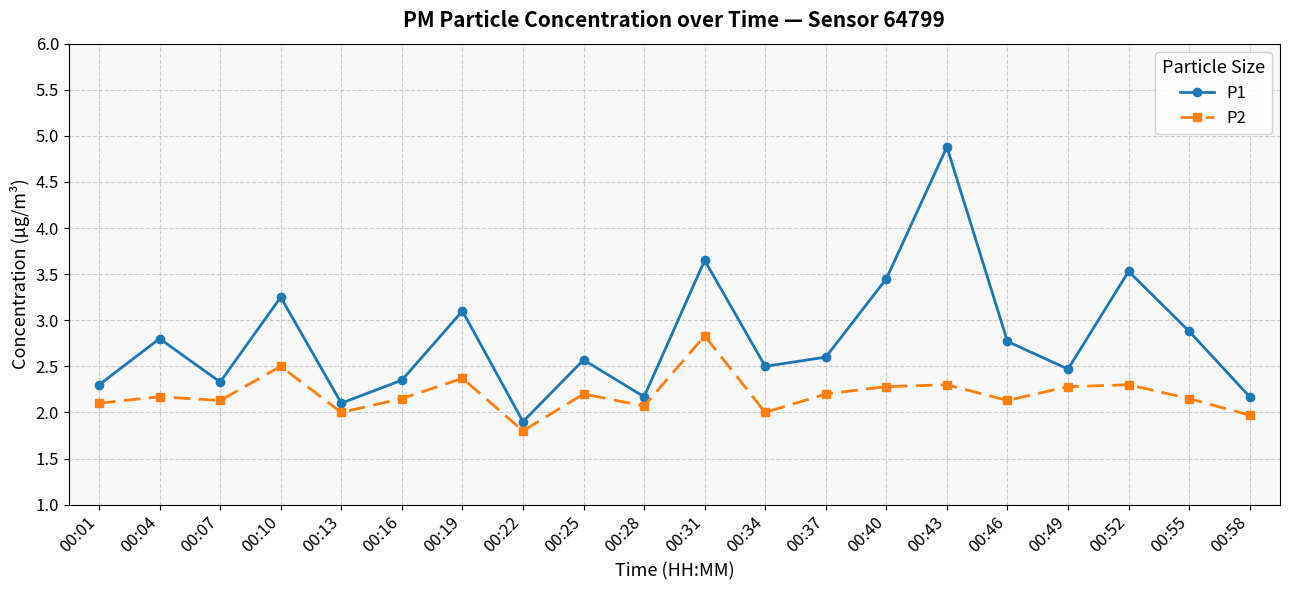

List the series in order of their peak value, lowest first.

P2, P1